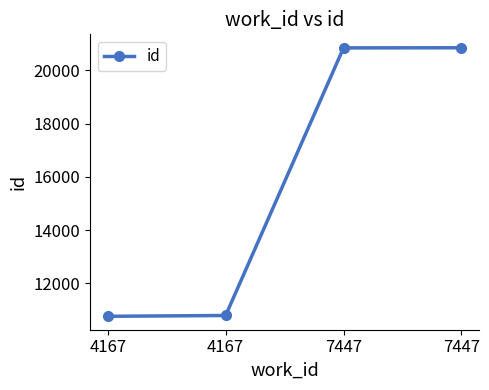

What is the value of the 2nd point from the left?

10764